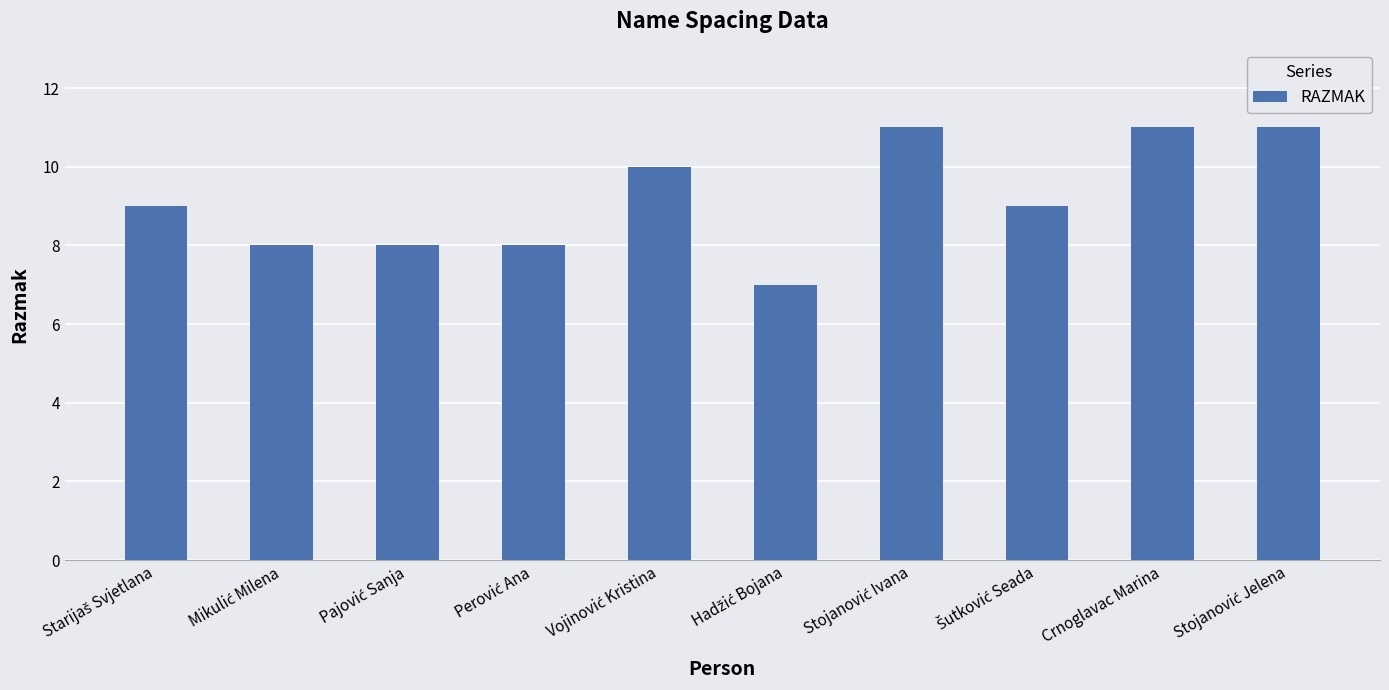

What is the sum of all values?

92